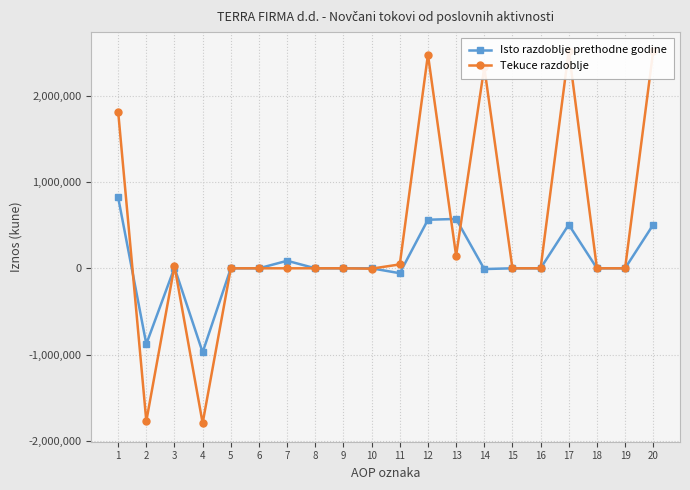

The Tekuce razdoblje series shows 1749735 at 8. True or false?

False